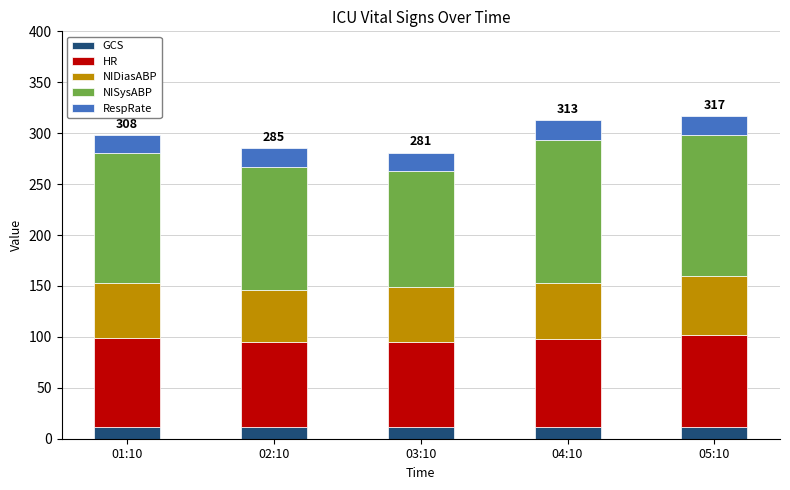

Is it true that GCS equals 12 at 04:10?

True